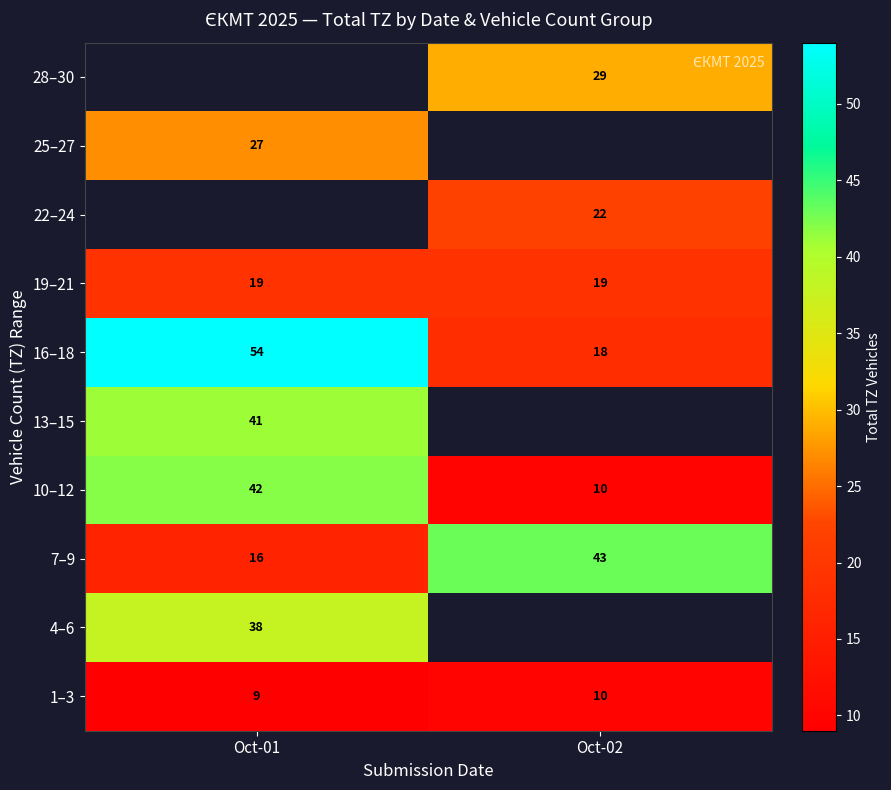

The value of 10–12 at Oct-01 is 71. True or false?

False